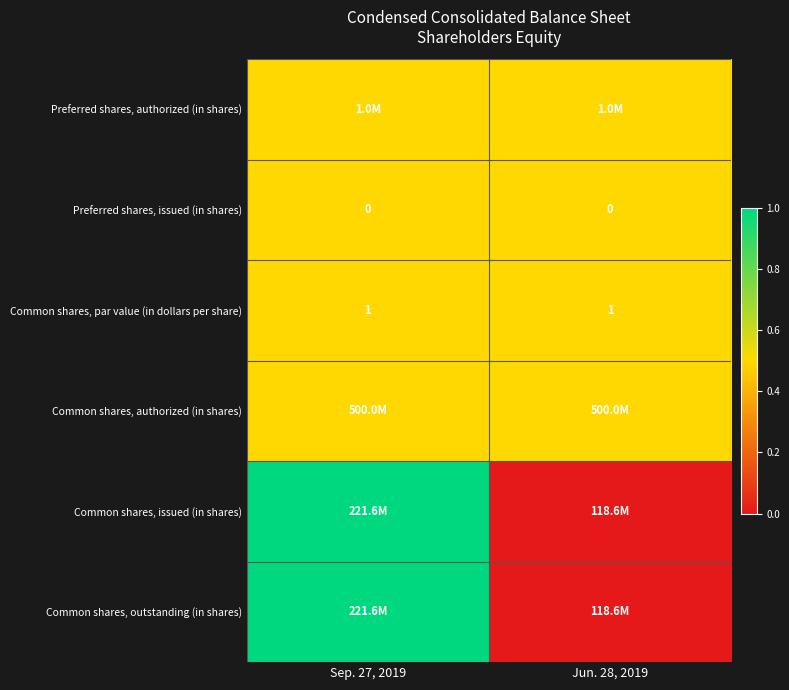

The value of Common shares, par value (in dollars per share) at Sep. 27, 2019 is 0.3. True or false?

False